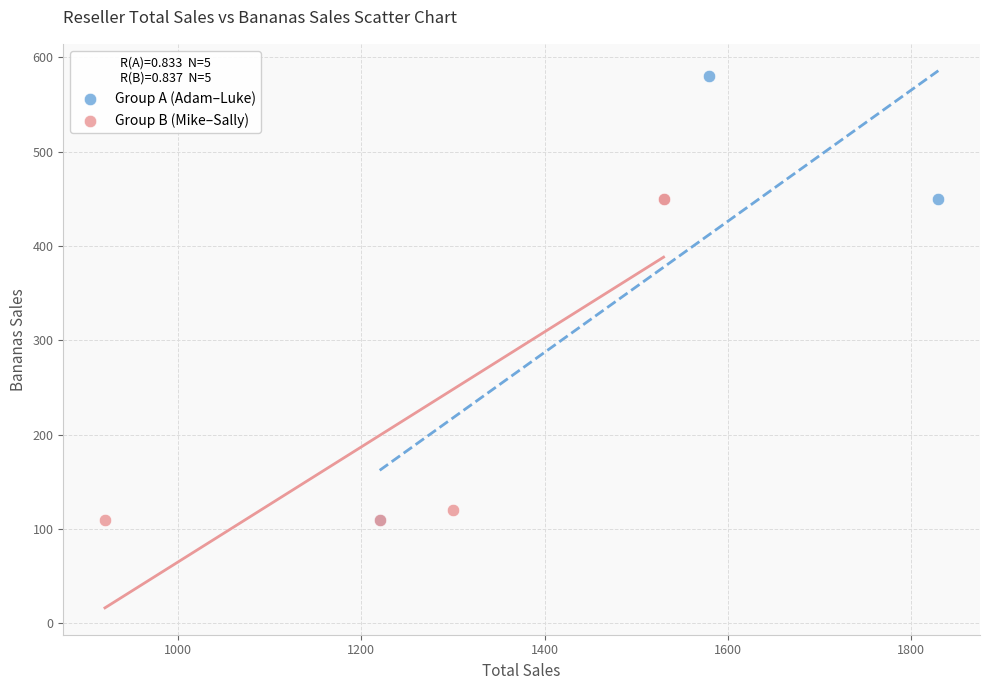

Which series reaches the maximum Y coordinate?

Group A (Adam–Luke)